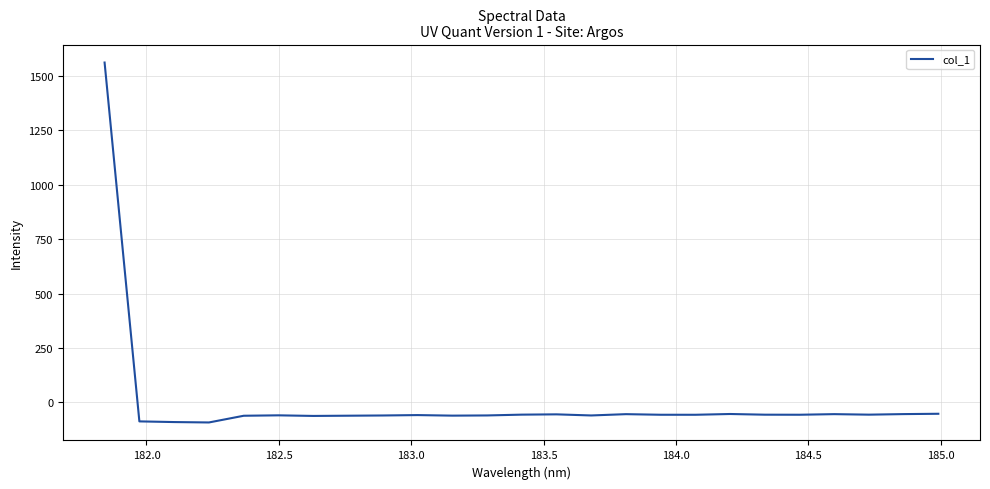

How many categories are shown in the chart?

25